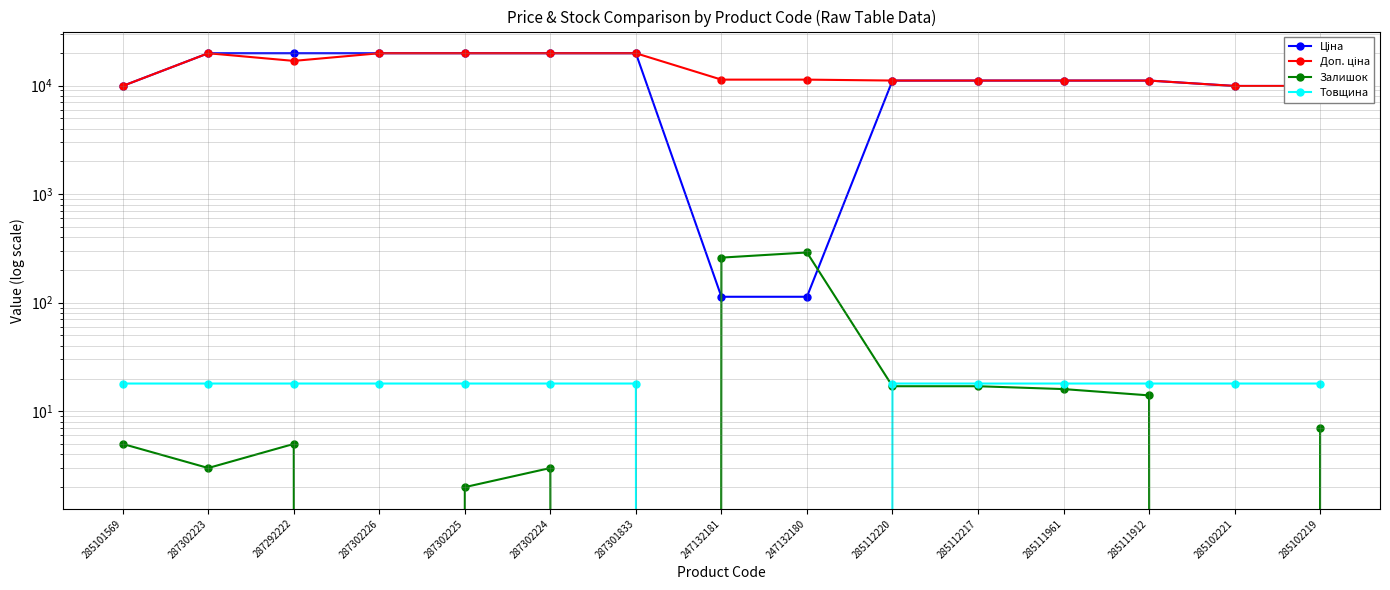

What is the value of the Залишок point at the 3rd from the left?

5.0